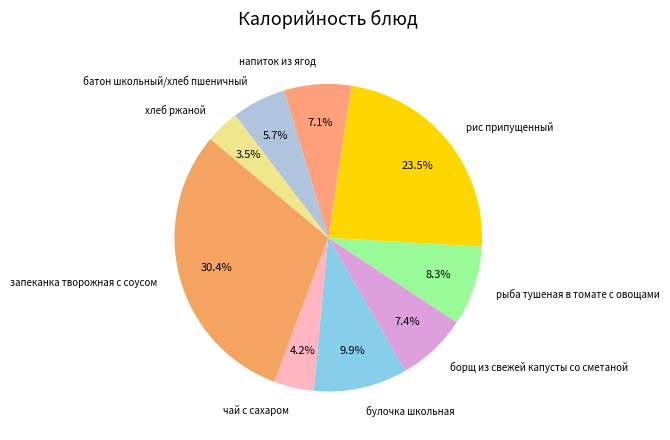

Which slice is the smallest?

хлеб ржаной